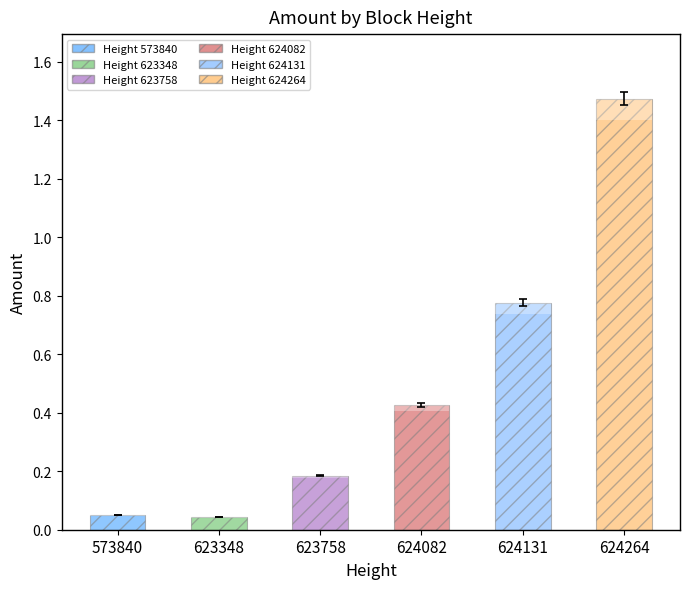

List the labels in order of value, largest first.

624264, 624131, 624082, 623758, 573840, 623348